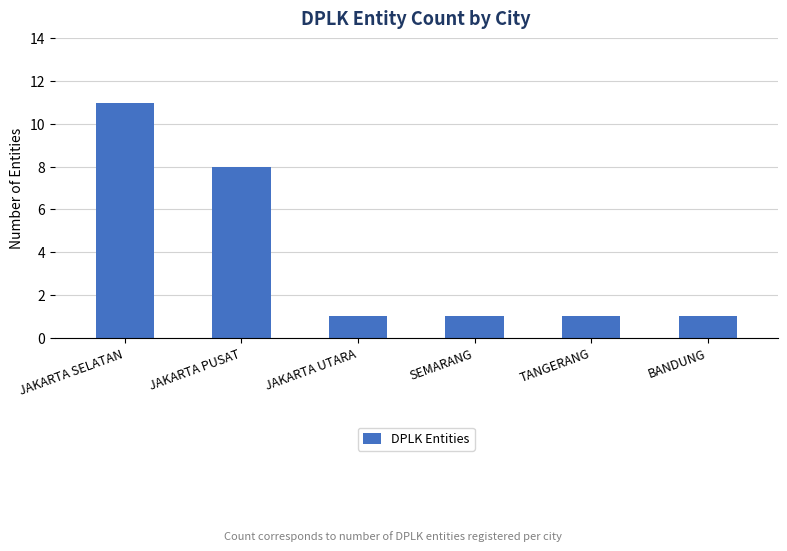

True or false: the data shows 6 at JAKARTA SELATAN.

False